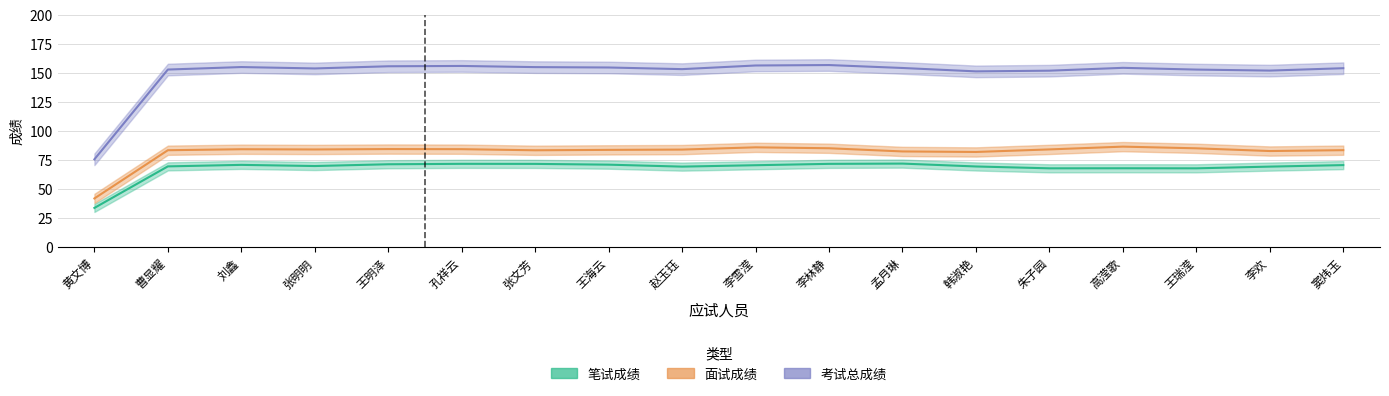

Rank the series by their average value, from highest to lowest.

考试总成绩, 面试成绩, 笔试成绩